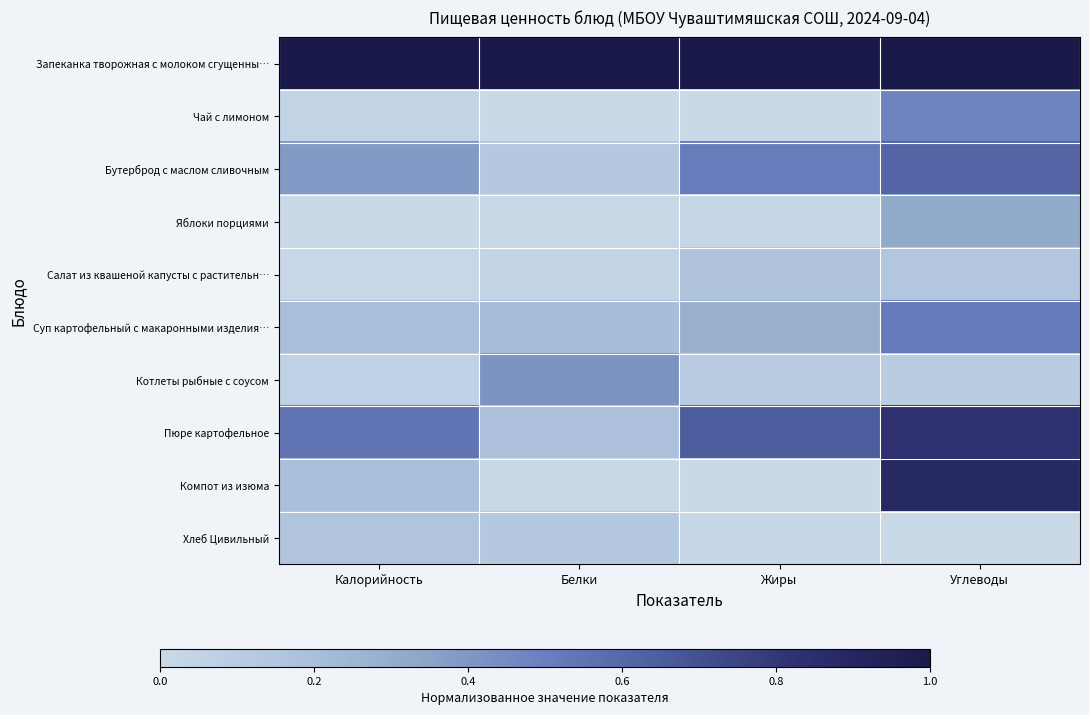

Rank the series at Калорийность from lowest to highest value.

Яблоки порциями, Салат из квашеной капусты с растительн…, Чай с лимоном, Котлеты рыбные с соусом, Хлеб Цивильный, Компот из изюма, Суп картофельный с макаронными изделия…, Бутерброд с маслом сливочным, Пюре картофельное, Запеканка творожная с молоком сгущенны…